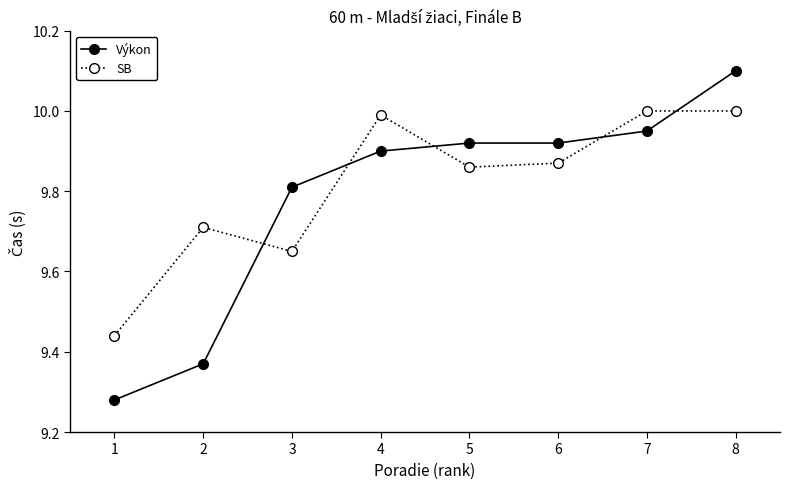

What is the average value of the SB series?

9.8